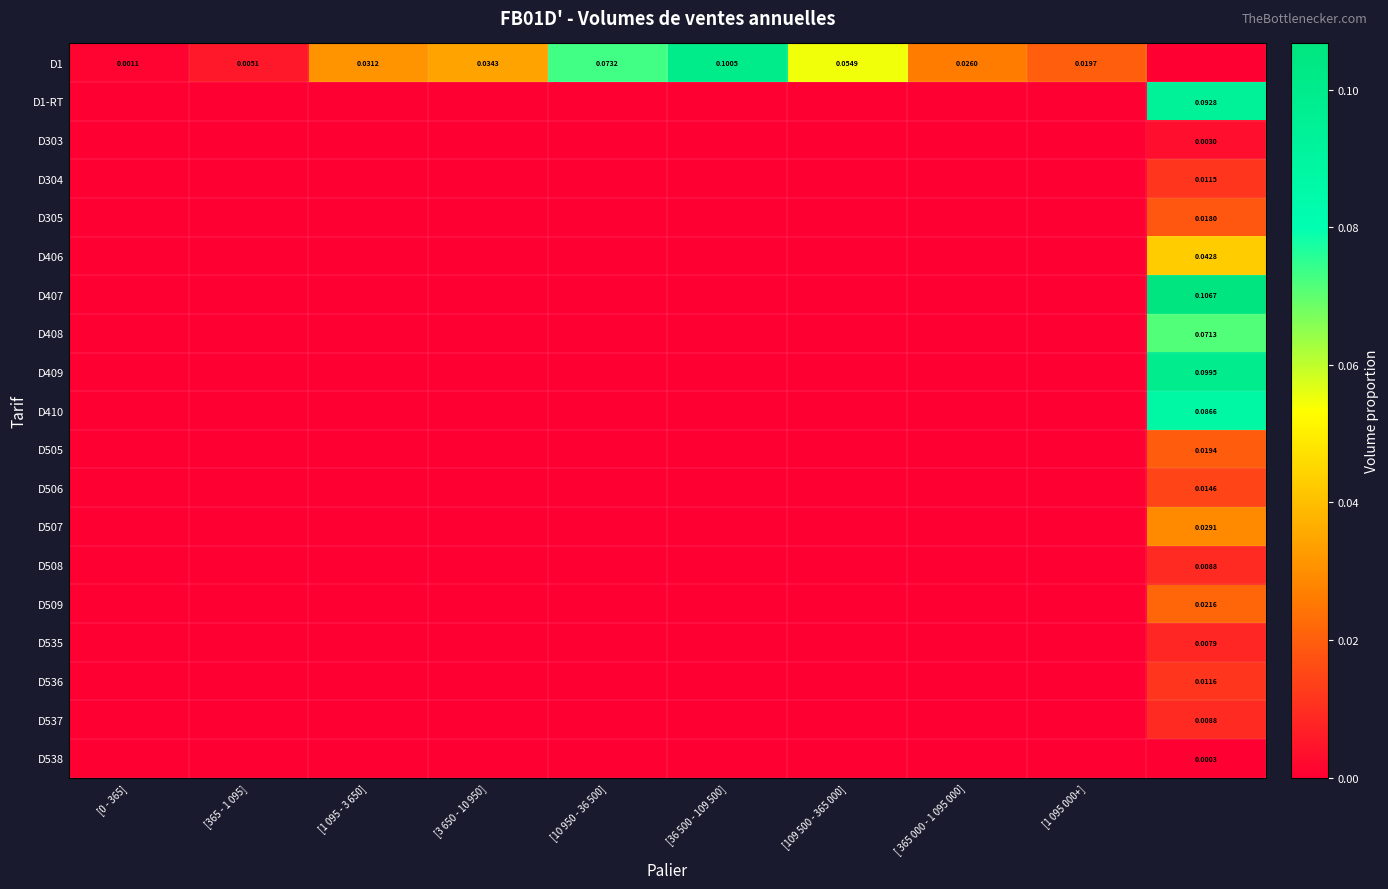

At which label is D409 closest to 0?

[0 - 365]